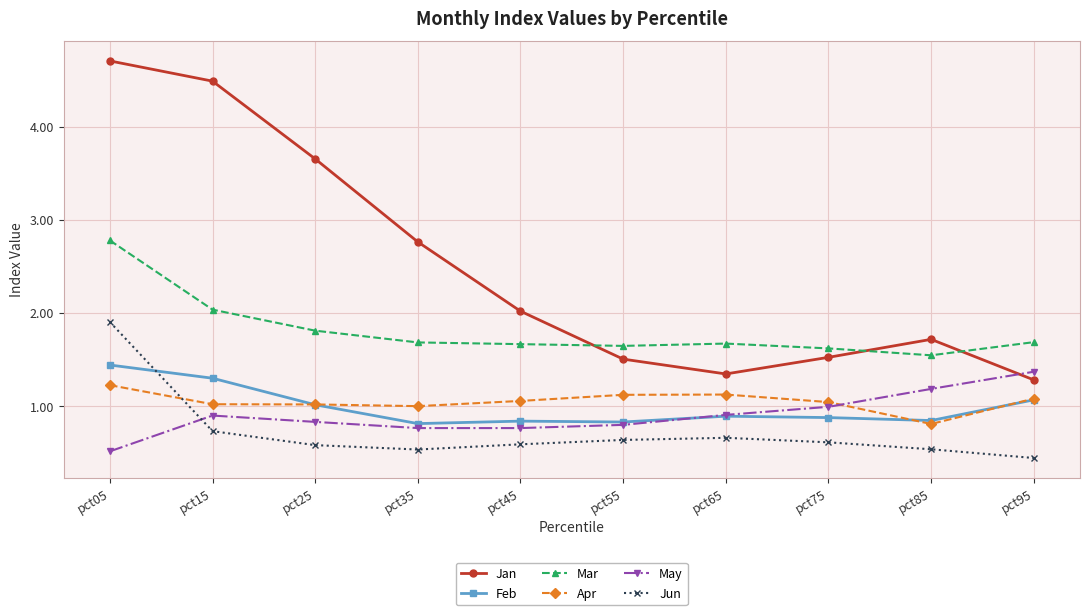

The value of Jun at pct95 is 0.8. True or false?

False